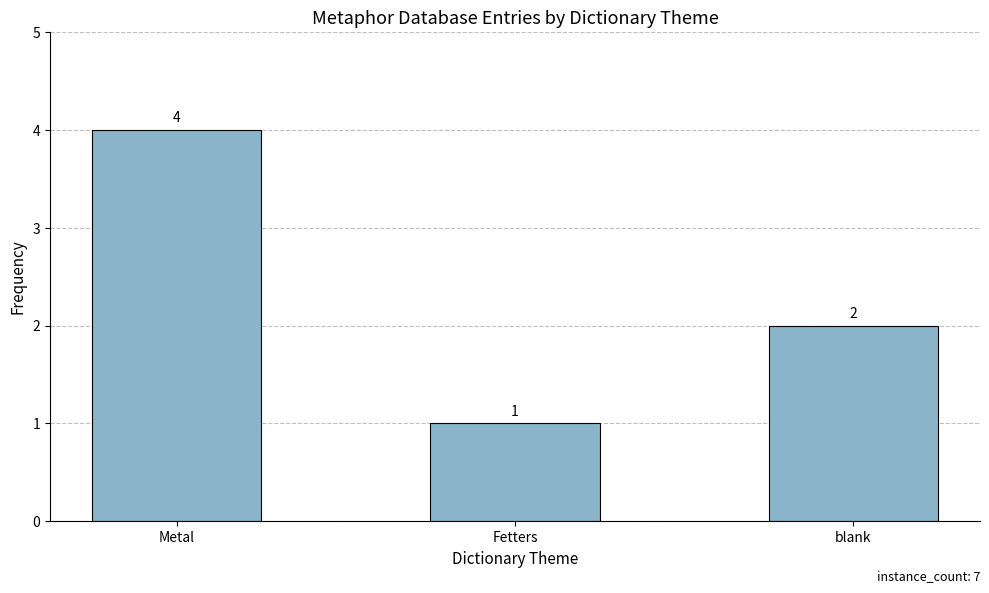

What is the change in value from Fetters to blank?

+1